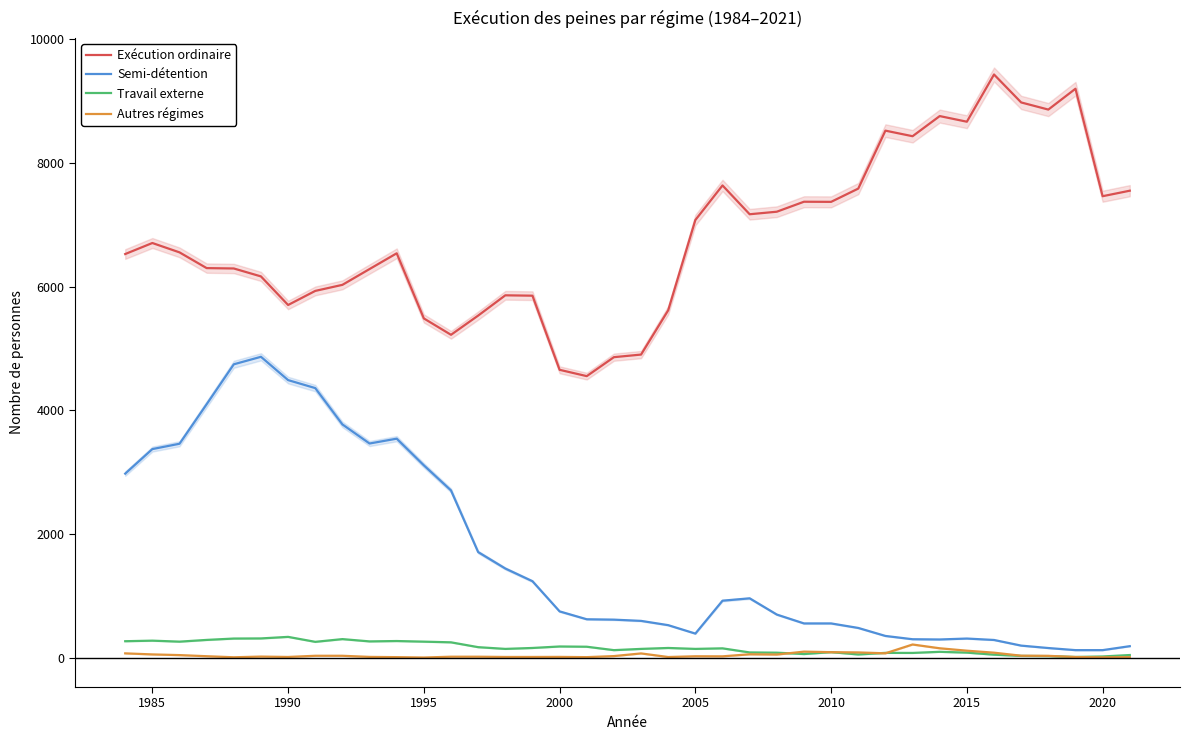

Which series has the largest total across all categories?

Exécution ordinaire